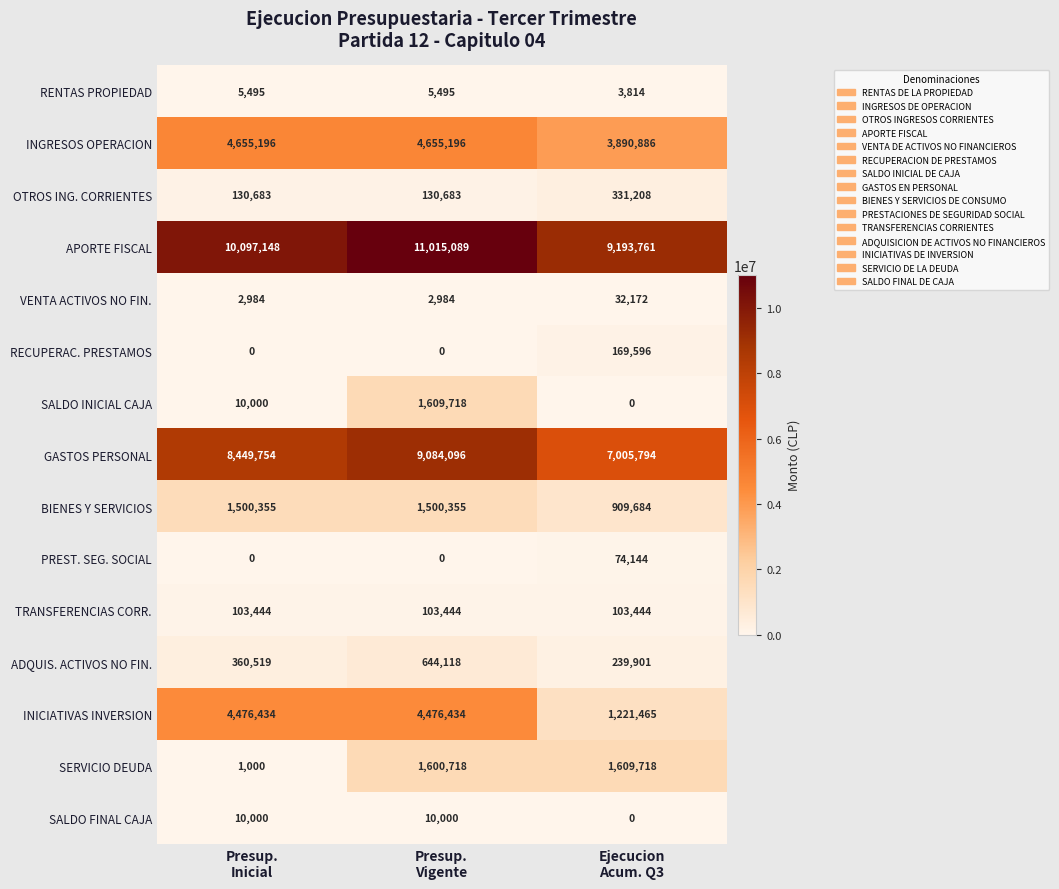

What is the sum of all BIENES Y SERVICIOS values?

3910394